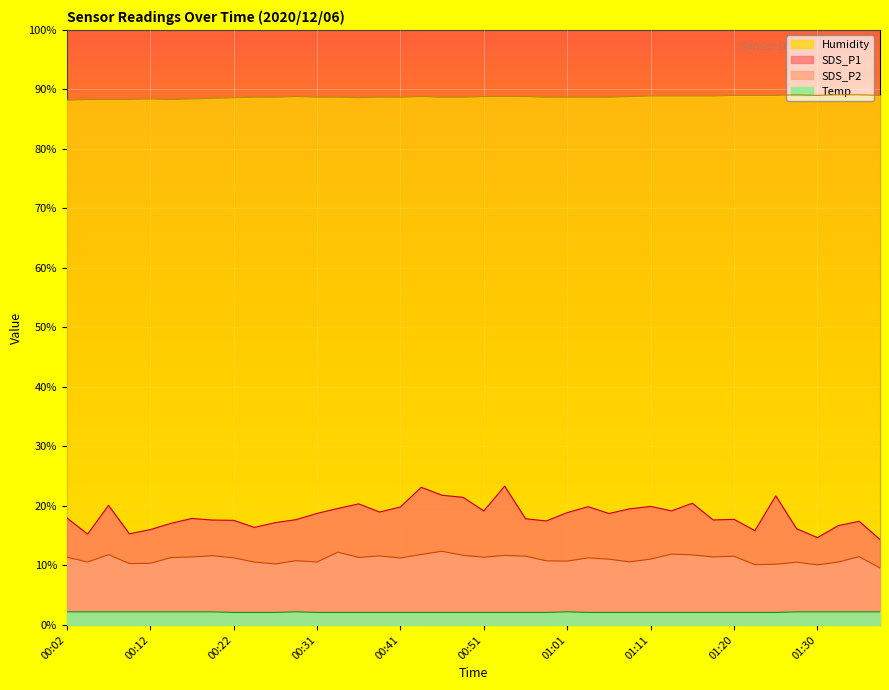

What is the value of the Temp point at the 19th from the left?

2.1